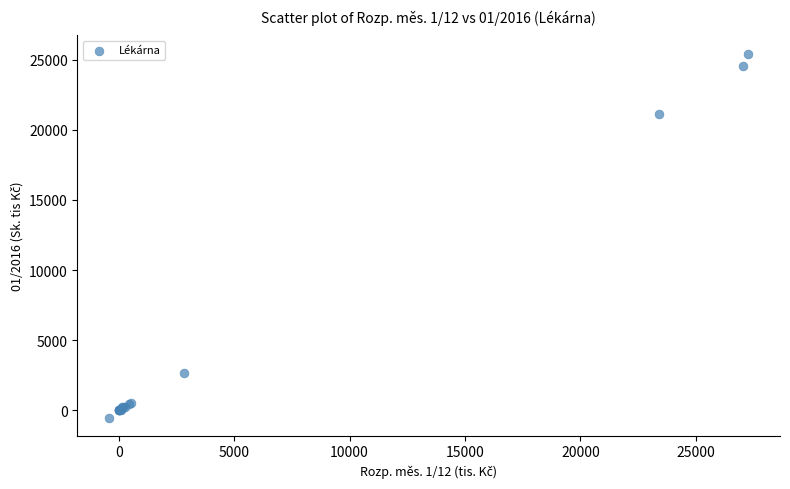

What Y value in the scatter plot is closest to 12457?

21150.3